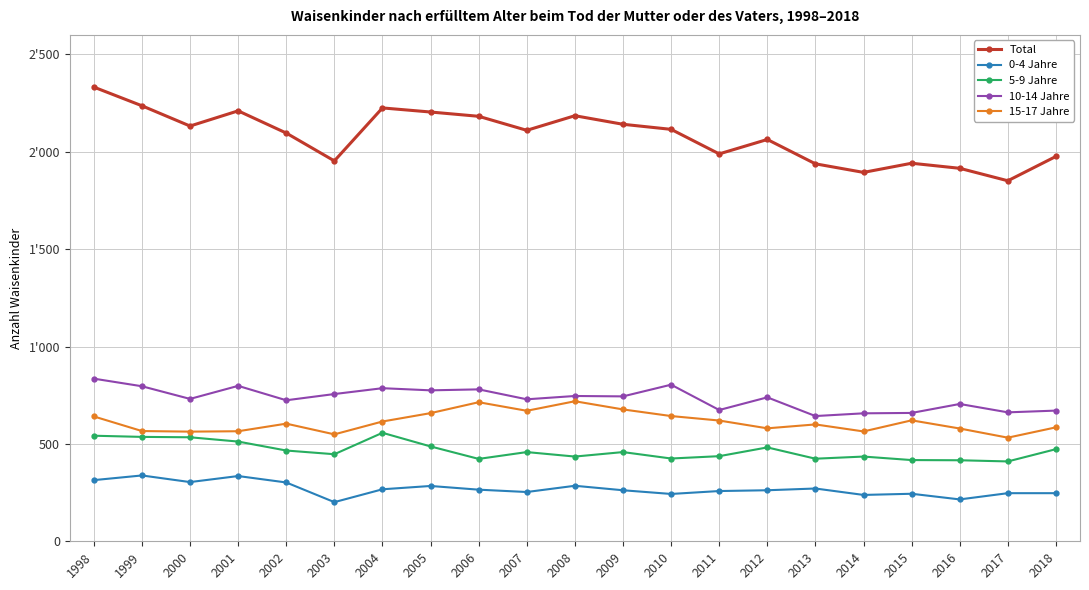

At which category is the sum across all series the highest?

1998